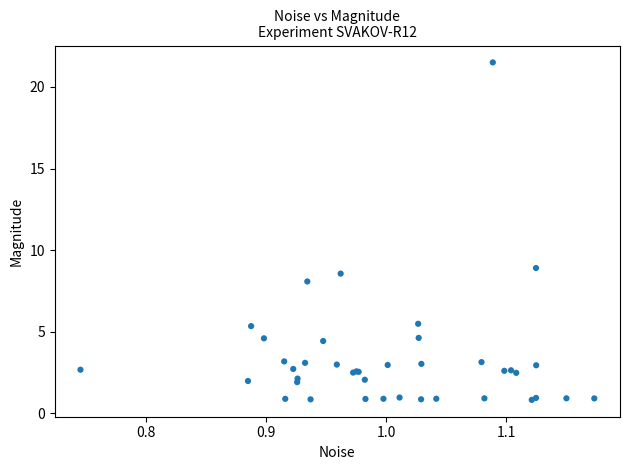

What Y value in the scatter plot is closest to 11?

8.9